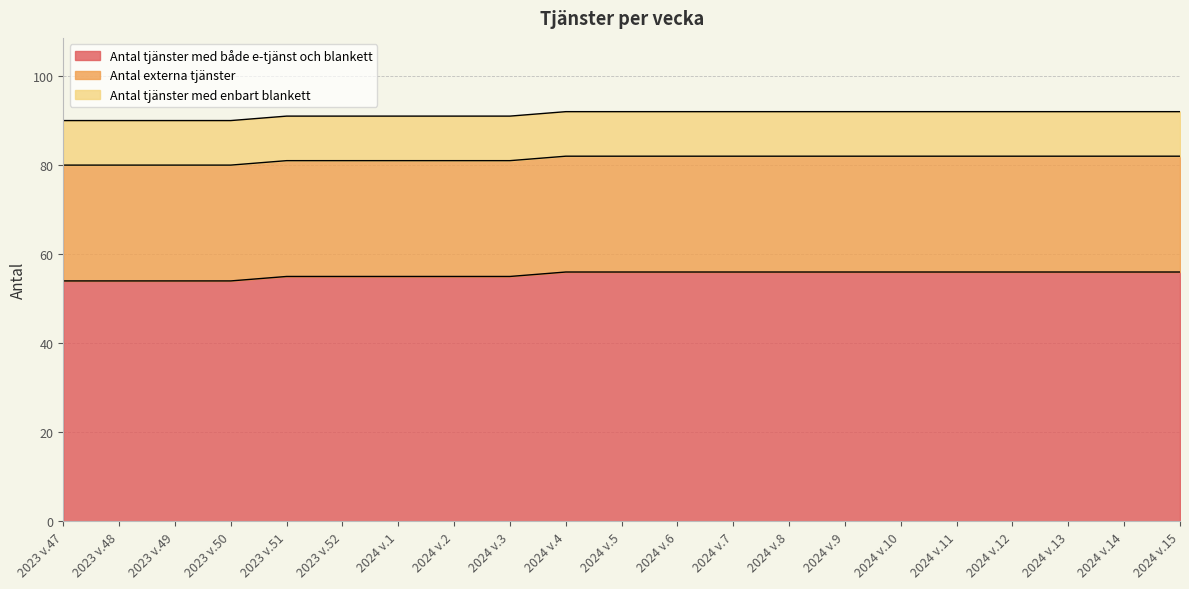

Count the number of data series in this chart.

3